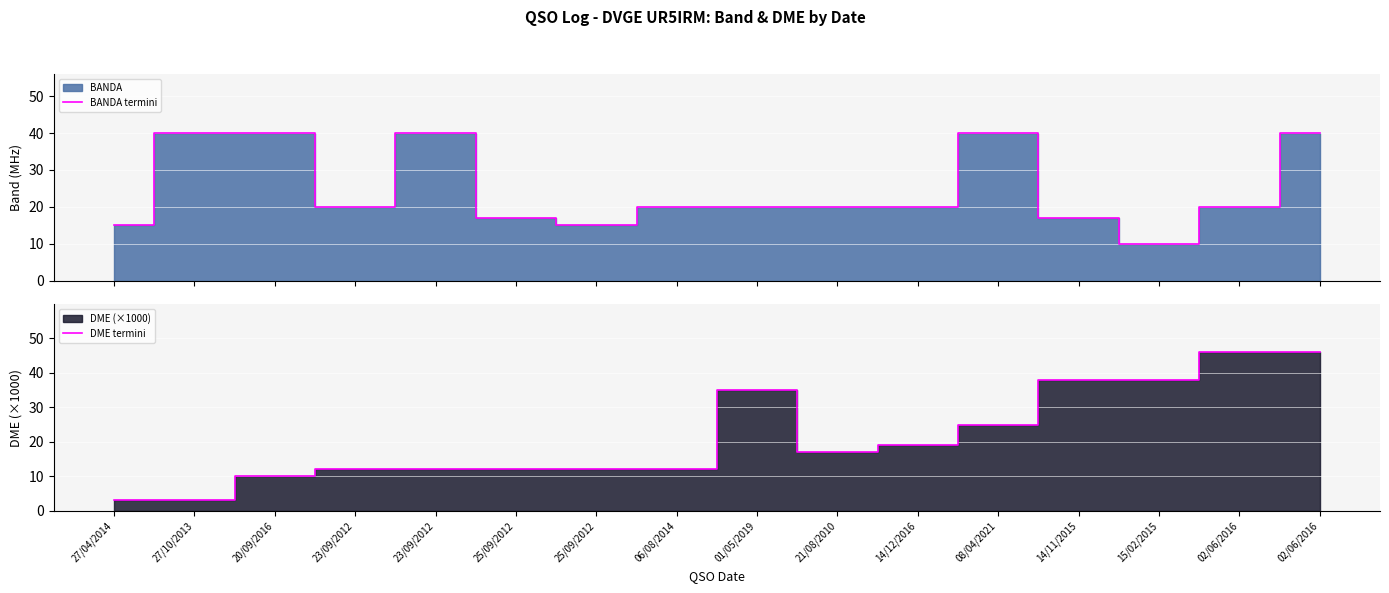

Reading left to right, extract all data points from this chart.

BANDA termini: 27/04/2014=15.0	27/10/2013=40.0	20/09/2016=40.0	23/09/2012=20.0	23/09/2012=40.0	25/09/2012=17.0	25/09/2012=15.0	06/08/2014=20.0	01/05/2019=20.0	21/08/2010=20.0	14/12/2016=20.0	08/04/2021=40.0	14/11/2015=17.0	15/02/2015=10.0	02/06/2016=20.0	02/06/2016=40.0
DME termini: 27/04/2014=3.1	27/10/2013=3.1	20/09/2016=10.1	23/09/2012=12.0	23/09/2012=12.0	25/09/2012=12.0	25/09/2012=12.0	06/08/2014=12.0	01/05/2019=35.0	21/08/2010=17.1	14/12/2016=19.3	08/04/2021=25.0	14/11/2015=38.0	15/02/2015=38.0	02/06/2016=46.1	02/06/2016=46.1